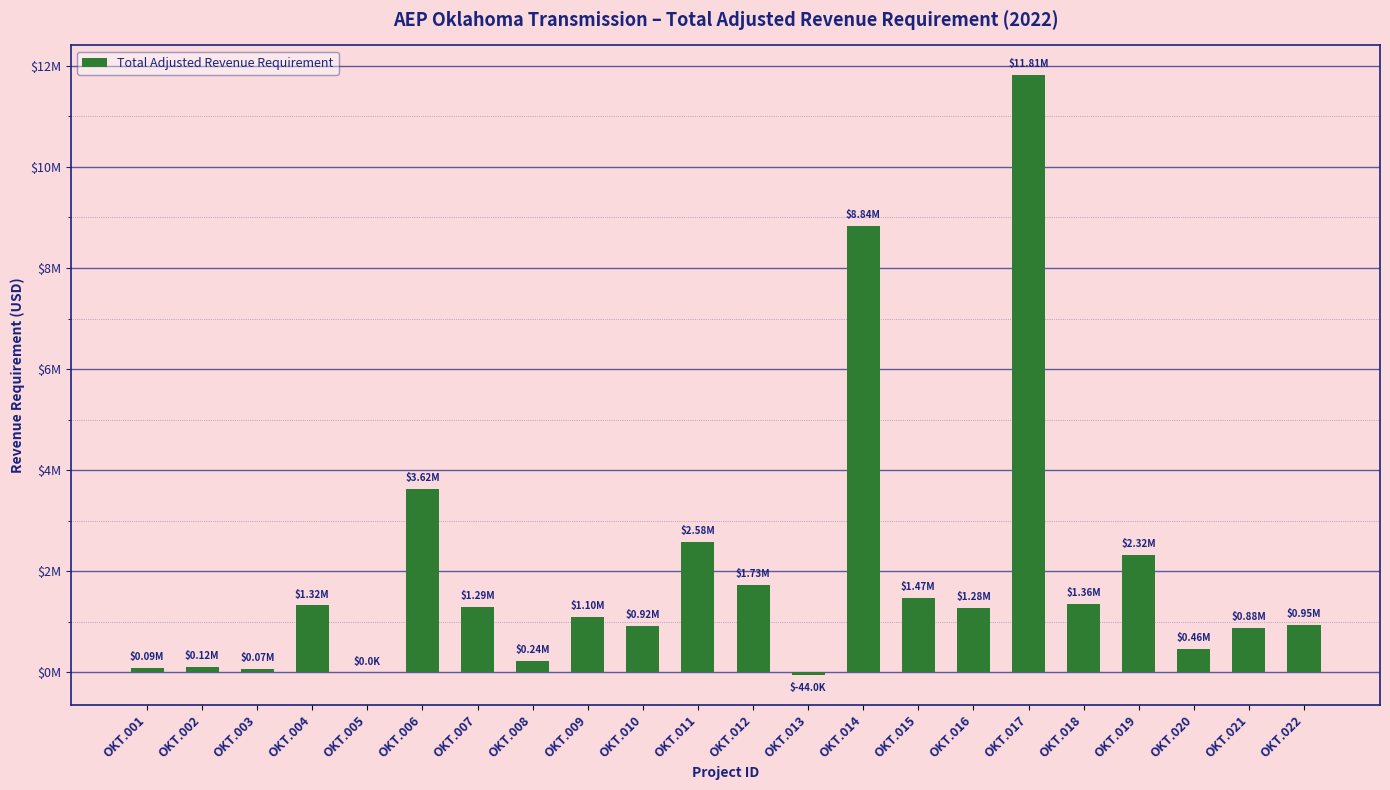

List the labels in order of value, smallest first.

OKT.013, OKT.005, OKT.003, OKT.001, OKT.002, OKT.008, OKT.020, OKT.021, OKT.010, OKT.022, OKT.009, OKT.016, OKT.007, OKT.004, OKT.018, OKT.015, OKT.012, OKT.019, OKT.011, OKT.006, OKT.014, OKT.017